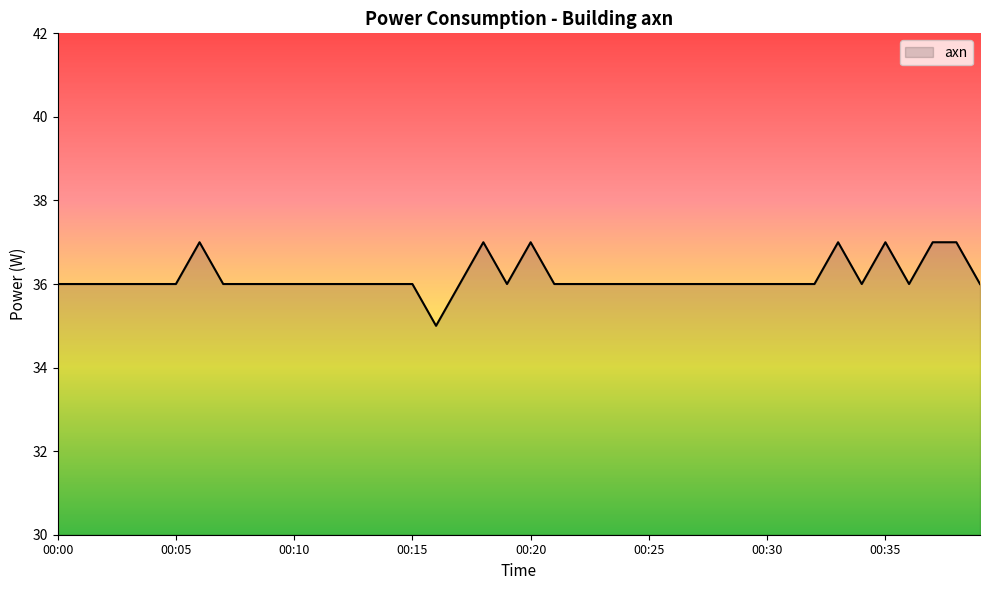

What is the smallest value displayed?

35